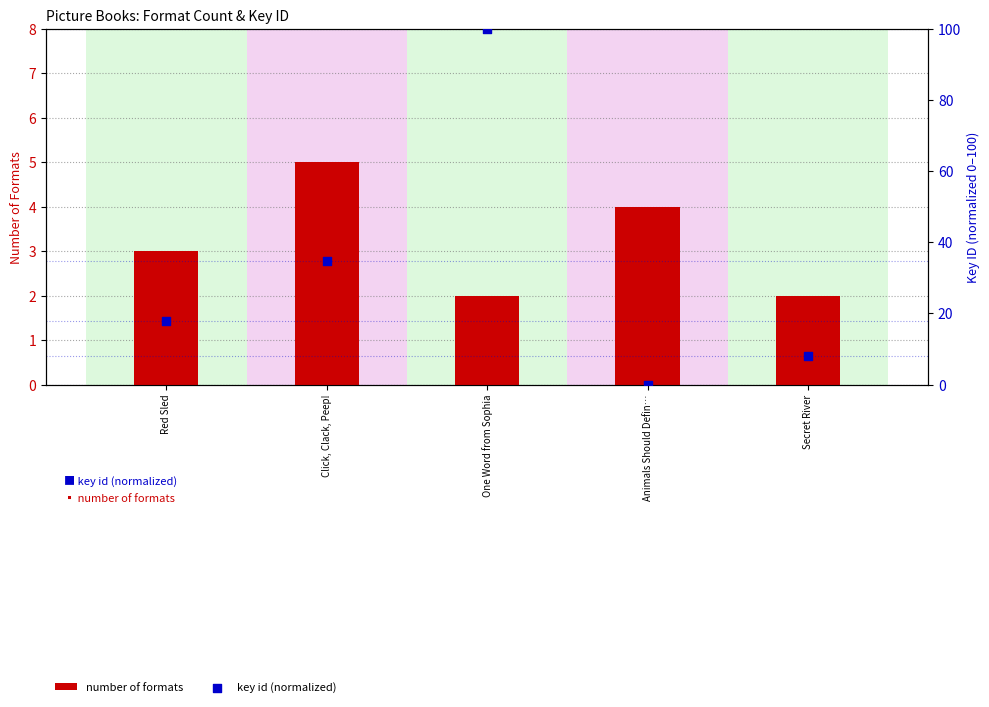

At how many categories does at least one series exceed 37?

1